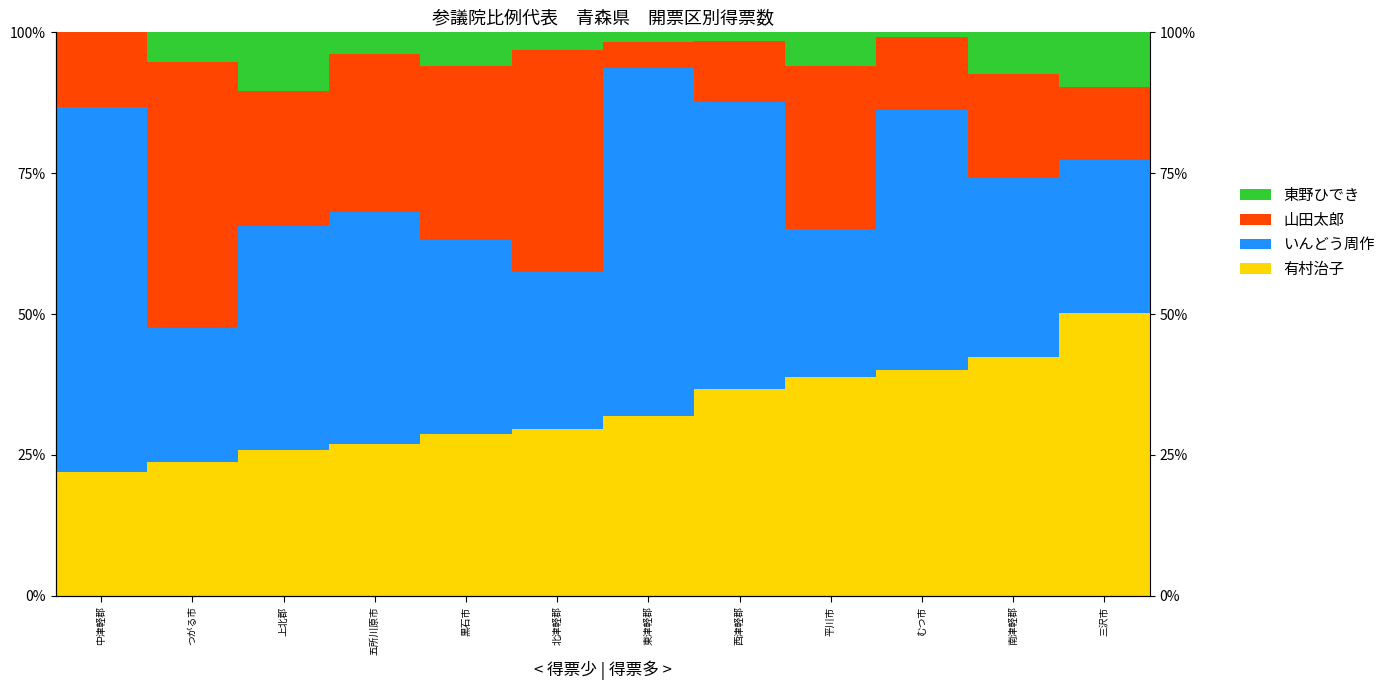

Reading left to right, transcribe all the data shown in this chart.

有村治子: 0.2	0.2	0.3	0.3	0.3	0.3	0.3	0.4	0.4	0.4	0.4	0.5
いんどう周作: 0.6	0.2	0.4	0.4	0.3	0.3	0.6	0.5	0.3	0.5	0.3	0.3
山田太郎: 0.1	0.5	0.2	0.3	0.3	0.4	0.0	0.1	0.3	0.1	0.2	0.1
東野ひでき: 0.0	0.1	0.1	0.0	0.1	0.0	0.0	0.0	0.1	0.0	0.1	0.1